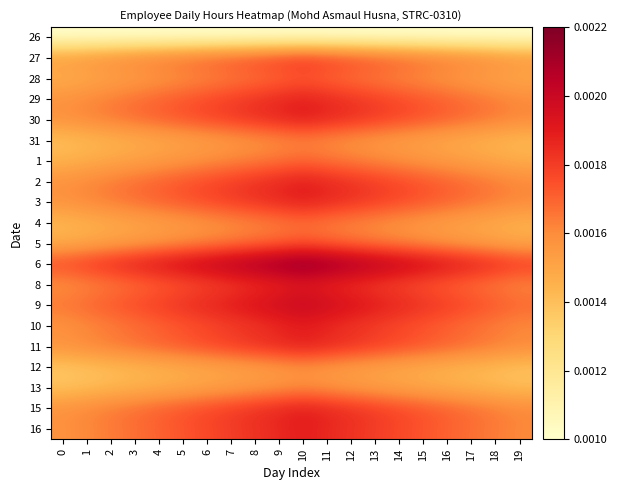

Reading right to left, extract all data points from this chart.

26: 19=0.0	18=0.0	17=0.0	16=0.0	15=0.0	14=0.0	13=0.0	12=0.0	11=0.0	10=0.0	9=0.0	8=0.0	7=0.0	6=0.0	5=0.0	4=0.0	3=0.0	2=0.0	1=0.0	0=0.0
27: 19=0.0	18=0.0	17=0.0	16=0.0	15=0.0	14=0.0	13=0.0	12=0.0	11=0.0	10=0.0	9=0.0	8=0.0	7=0.0	6=0.0	5=0.0	4=0.0	3=0.0	2=0.0	1=0.0	0=0.0
28: 19=0.0	18=0.0	17=0.0	16=0.0	15=0.0	14=0.0	13=0.0	12=0.0	11=0.0	10=0.0	9=0.0	8=0.0	7=0.0	6=0.0	5=0.0	4=0.0	3=0.0	2=0.0	1=0.0	0=0.0
29: 19=0.0	18=0.0	17=0.0	16=0.0	15=0.0	14=0.0	13=0.0	12=0.0	11=0.0	10=0.0	9=0.0	8=0.0	7=0.0	6=0.0	5=0.0	4=0.0	3=0.0	2=0.0	1=0.0	0=0.0
30: 19=0.0	18=0.0	17=0.0	16=0.0	15=0.0	14=0.0	13=0.0	12=0.0	11=0.0	10=0.0	9=0.0	8=0.0	7=0.0	6=0.0	5=0.0	4=0.0	3=0.0	2=0.0	1=0.0	0=0.0
31: 19=0.0	18=0.0	17=0.0	16=0.0	15=0.0	14=0.0	13=0.0	12=0.0	11=0.0	10=0.0	9=0.0	8=0.0	7=0.0	6=0.0	5=0.0	4=0.0	3=0.0	2=0.0	1=0.0	0=0.0
1: 19=0.0	18=0.0	17=0.0	16=0.0	15=0.0	14=0.0	13=0.0	12=0.0	11=0.0	10=0.0	9=0.0	8=0.0	7=0.0	6=0.0	5=0.0	4=0.0	3=0.0	2=0.0	1=0.0	0=0.0
2: 19=0.0	18=0.0	17=0.0	16=0.0	15=0.0	14=0.0	13=0.0	12=0.0	11=0.0	10=0.0	9=0.0	8=0.0	7=0.0	6=0.0	5=0.0	4=0.0	3=0.0	2=0.0	1=0.0	0=0.0
3: 19=0.0	18=0.0	17=0.0	16=0.0	15=0.0	14=0.0	13=0.0	12=0.0	11=0.0	10=0.0	9=0.0	8=0.0	7=0.0	6=0.0	5=0.0	4=0.0	3=0.0	2=0.0	1=0.0	0=0.0
4: 19=0.0	18=0.0	17=0.0	16=0.0	15=0.0	14=0.0	13=0.0	12=0.0	11=0.0	10=0.0	9=0.0	8=0.0	7=0.0	6=0.0	5=0.0	4=0.0	3=0.0	2=0.0	1=0.0	0=0.0
5: 19=0.0	18=0.0	17=0.0	16=0.0	15=0.0	14=0.0	13=0.0	12=0.0	11=0.0	10=0.0	9=0.0	8=0.0	7=0.0	6=0.0	5=0.0	4=0.0	3=0.0	2=0.0	1=0.0	0=0.0
6: 19=0.0	18=0.0	17=0.0	16=0.0	15=0.0	14=0.0	13=0.0	12=0.0	11=0.0	10=0.0	9=0.0	8=0.0	7=0.0	6=0.0	5=0.0	4=0.0	3=0.0	2=0.0	1=0.0	0=0.0
8: 19=0.0	18=0.0	17=0.0	16=0.0	15=0.0	14=0.0	13=0.0	12=0.0	11=0.0	10=0.0	9=0.0	8=0.0	7=0.0	6=0.0	5=0.0	4=0.0	3=0.0	2=0.0	1=0.0	0=0.0
9: 19=0.0	18=0.0	17=0.0	16=0.0	15=0.0	14=0.0	13=0.0	12=0.0	11=0.0	10=0.0	9=0.0	8=0.0	7=0.0	6=0.0	5=0.0	4=0.0	3=0.0	2=0.0	1=0.0	0=0.0
10: 19=0.0	18=0.0	17=0.0	16=0.0	15=0.0	14=0.0	13=0.0	12=0.0	11=0.0	10=0.0	9=0.0	8=0.0	7=0.0	6=0.0	5=0.0	4=0.0	3=0.0	2=0.0	1=0.0	0=0.0
11: 19=0.0	18=0.0	17=0.0	16=0.0	15=0.0	14=0.0	13=0.0	12=0.0	11=0.0	10=0.0	9=0.0	8=0.0	7=0.0	6=0.0	5=0.0	4=0.0	3=0.0	2=0.0	1=0.0	0=0.0
12: 19=0.0	18=0.0	17=0.0	16=0.0	15=0.0	14=0.0	13=0.0	12=0.0	11=0.0	10=0.0	9=0.0	8=0.0	7=0.0	6=0.0	5=0.0	4=0.0	3=0.0	2=0.0	1=0.0	0=0.0
13: 19=0.0	18=0.0	17=0.0	16=0.0	15=0.0	14=0.0	13=0.0	12=0.0	11=0.0	10=0.0	9=0.0	8=0.0	7=0.0	6=0.0	5=0.0	4=0.0	3=0.0	2=0.0	1=0.0	0=0.0
15: 19=0.0	18=0.0	17=0.0	16=0.0	15=0.0	14=0.0	13=0.0	12=0.0	11=0.0	10=0.0	9=0.0	8=0.0	7=0.0	6=0.0	5=0.0	4=0.0	3=0.0	2=0.0	1=0.0	0=0.0
16: 19=0.0	18=0.0	17=0.0	16=0.0	15=0.0	14=0.0	13=0.0	12=0.0	11=0.0	10=0.0	9=0.0	8=0.0	7=0.0	6=0.0	5=0.0	4=0.0	3=0.0	2=0.0	1=0.0	0=0.0